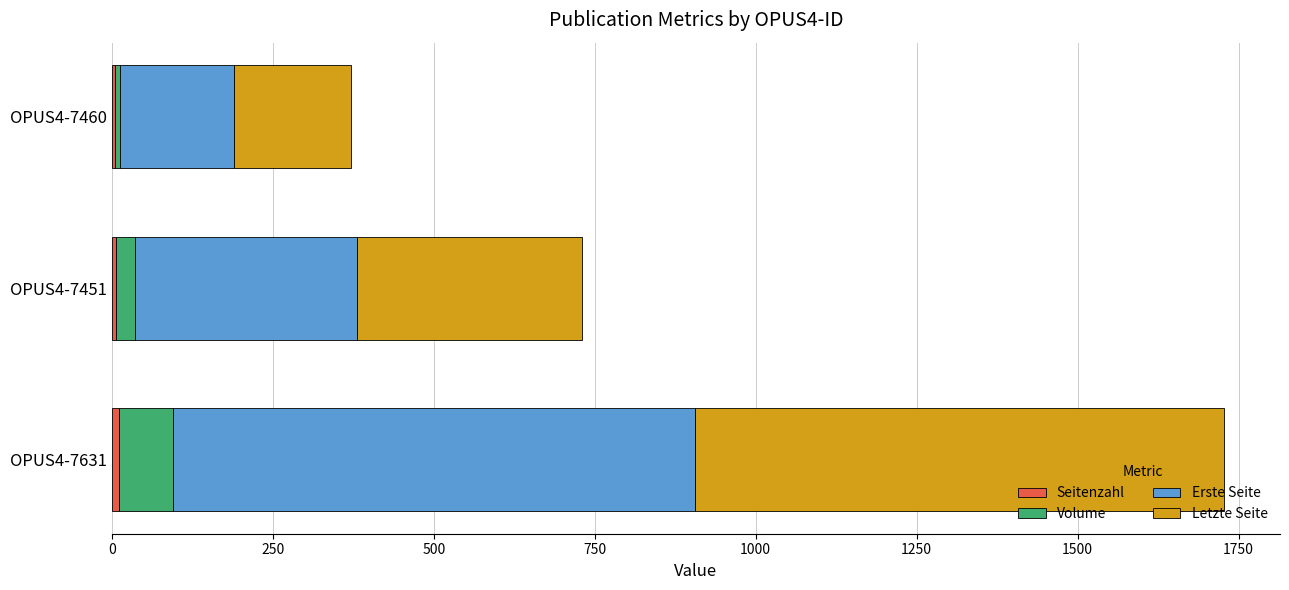

At which category is the sum across all series the highest?

OPUS4-7631